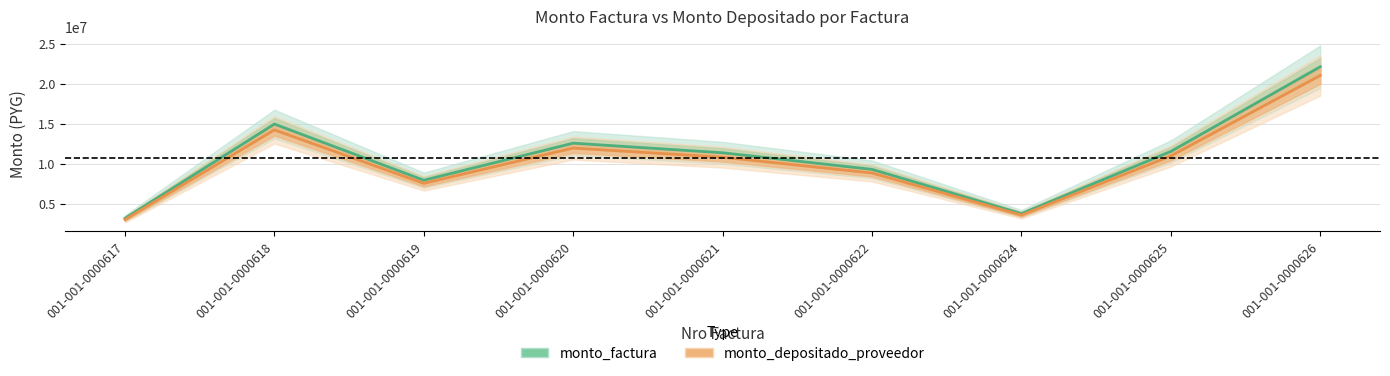

Does the chart have visible grid lines?

Yes